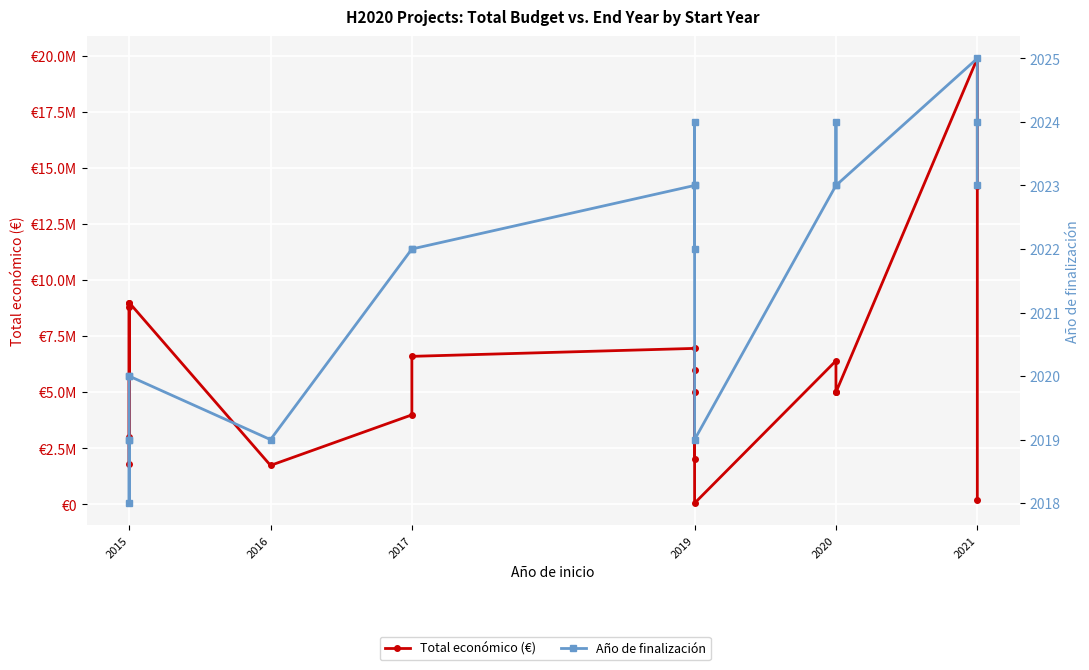

Reading right to left, transcribe all the data shown in this chart.

Total económico (€): 172932	14186402	19896326	4999393	4999972	6402164	50000	5999968	4999365	1999580	6955758	6600746	3989643	1734237	8999544	8817637	3000000	1809586	8999757
Año de finalización: 2023	2024	2025	2023	2024	2023	2019	2024	2023	2022	2023	2022	2022	2019	2020	2020	2019	2018	2019